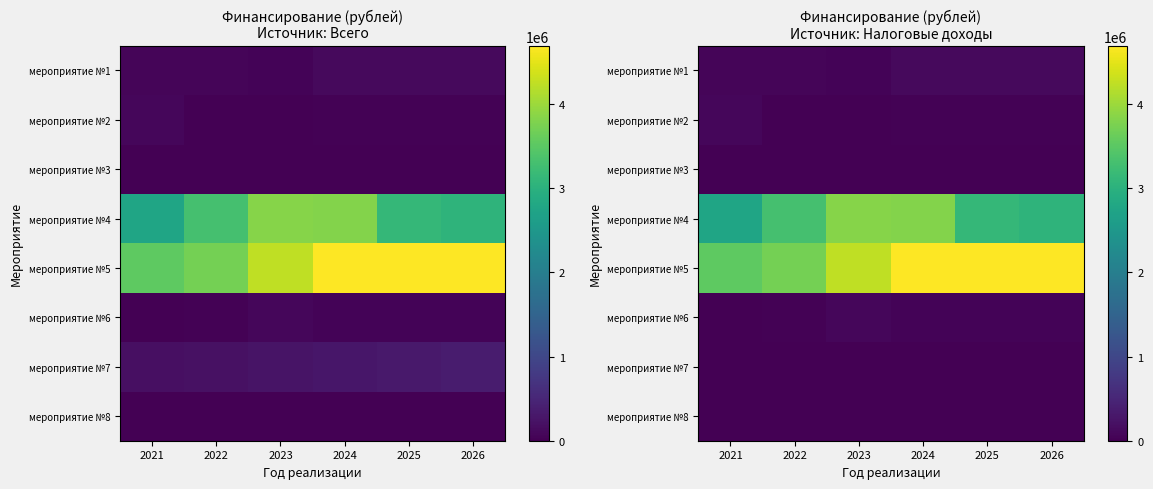

Is it true that мероприятие №6 equals 17276.7 at 2026?

False